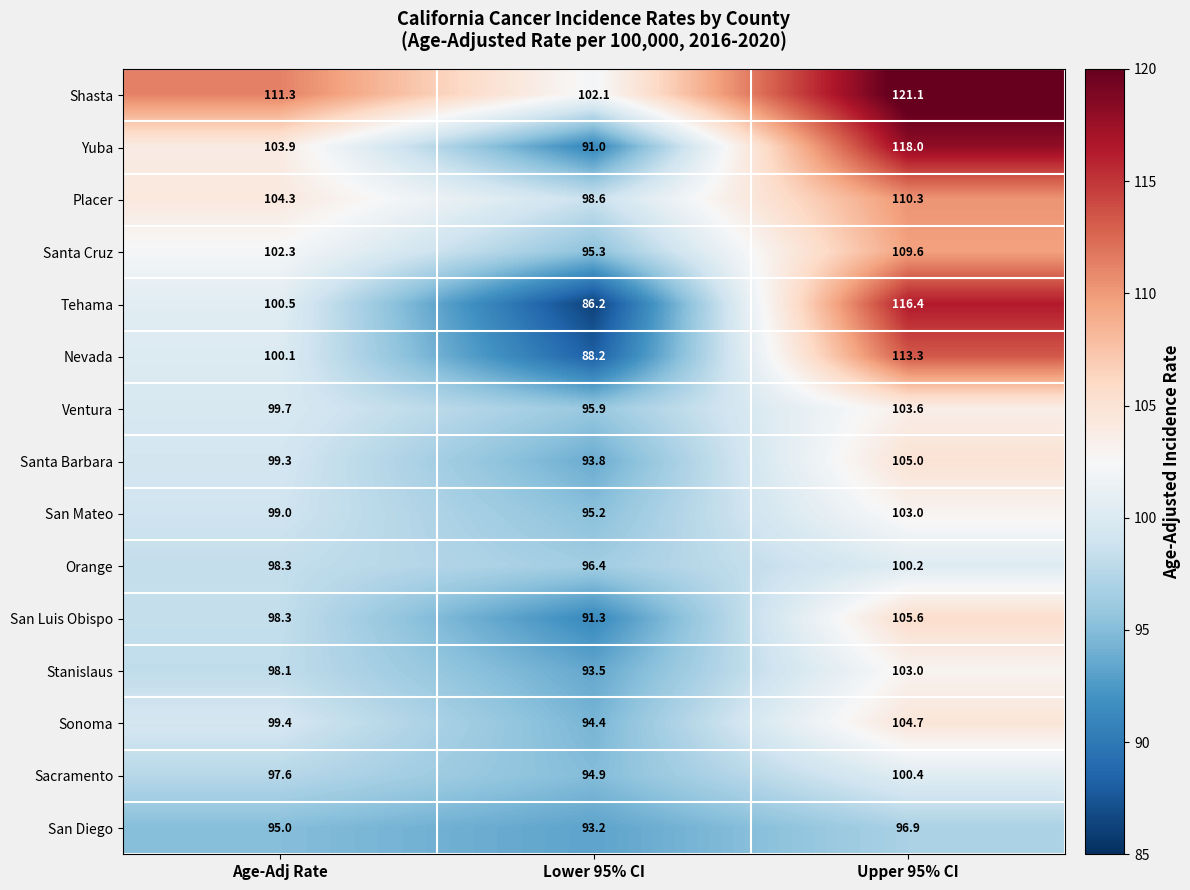

What is the difference between the maximum and minimum values in the Nevada series?

25.1